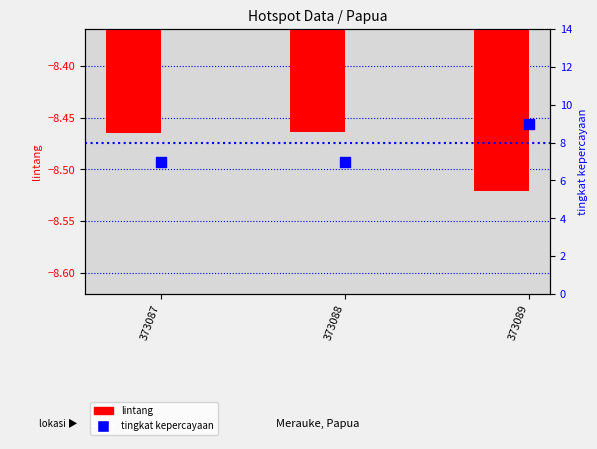

At which category is the sum across all series the highest?

373089